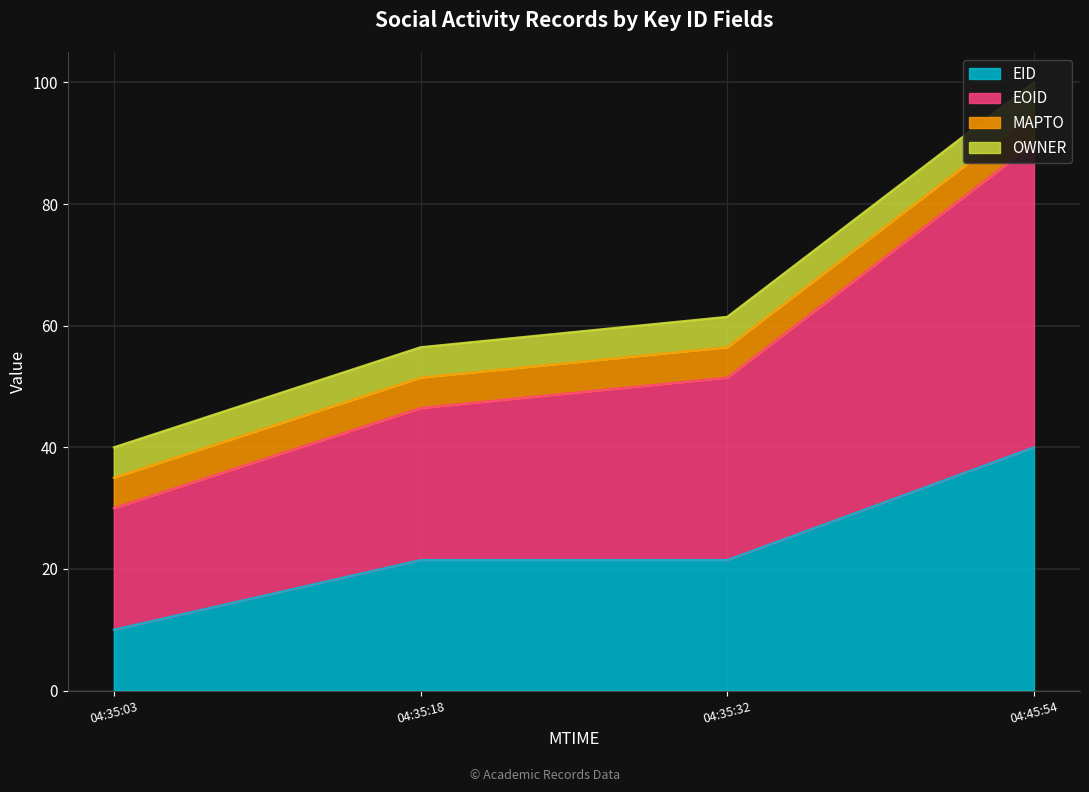

True or false: EID has more than 1 interior local peaks.

False